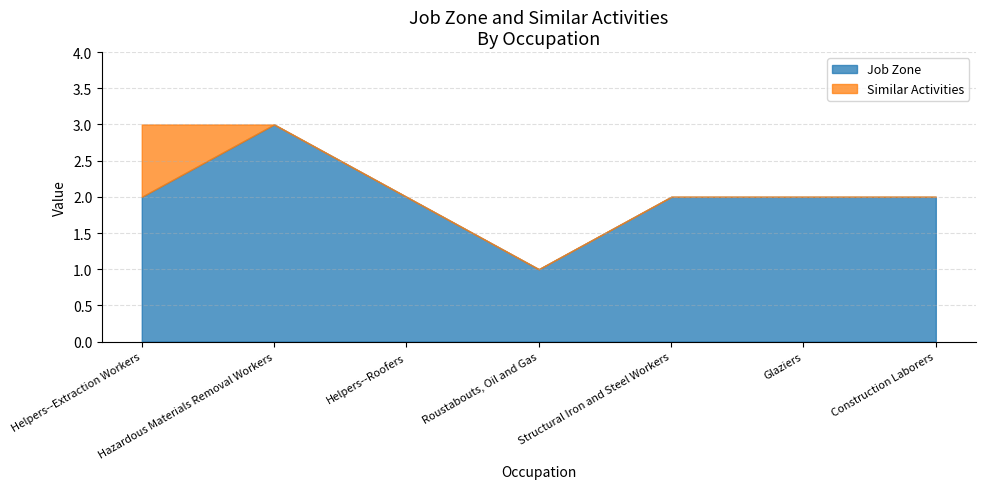

How many Similar Activities values are between 0 and 1?

7